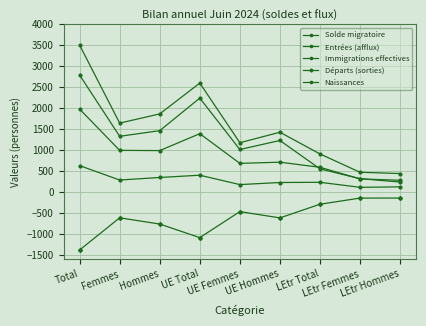

How many values in the Immigrations effectives series are below 1227?

4